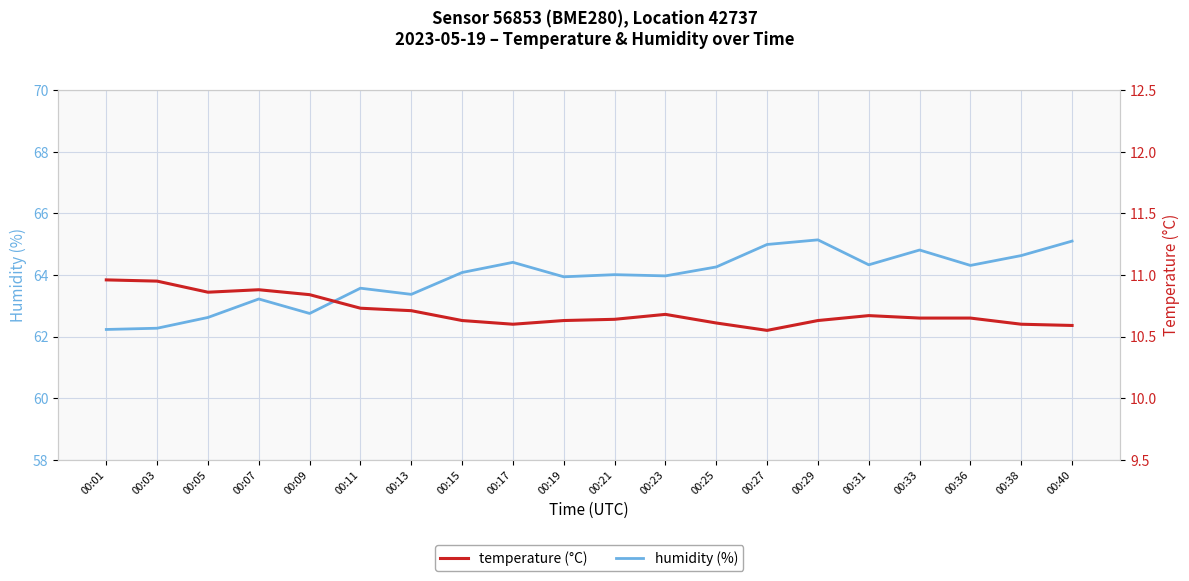

True or false: temperature has more than 2 interior local peaks.

True